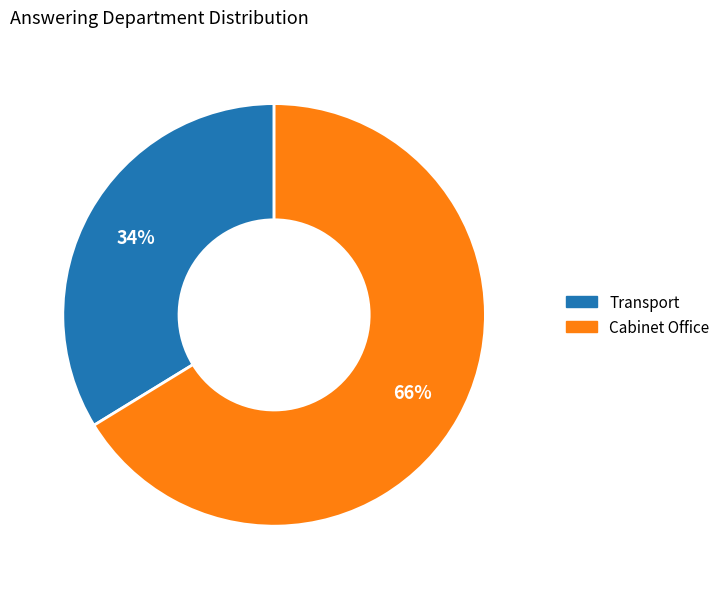

Is it true that Cabinet Office is 66% of the pie?

True